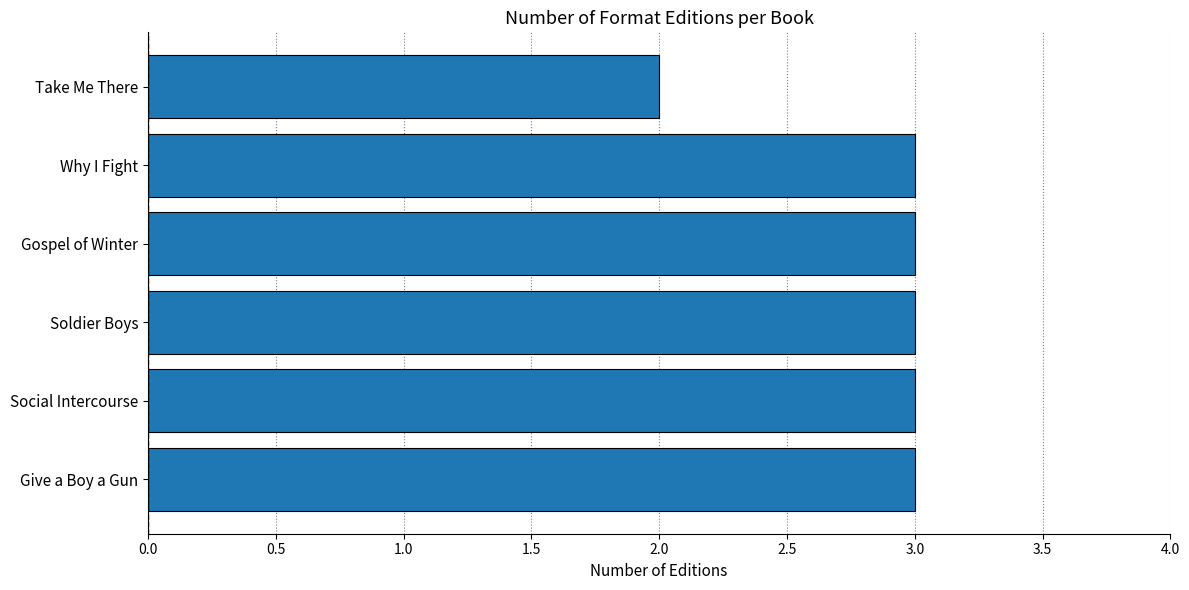

At which label is the value closest to 2?

Take Me There